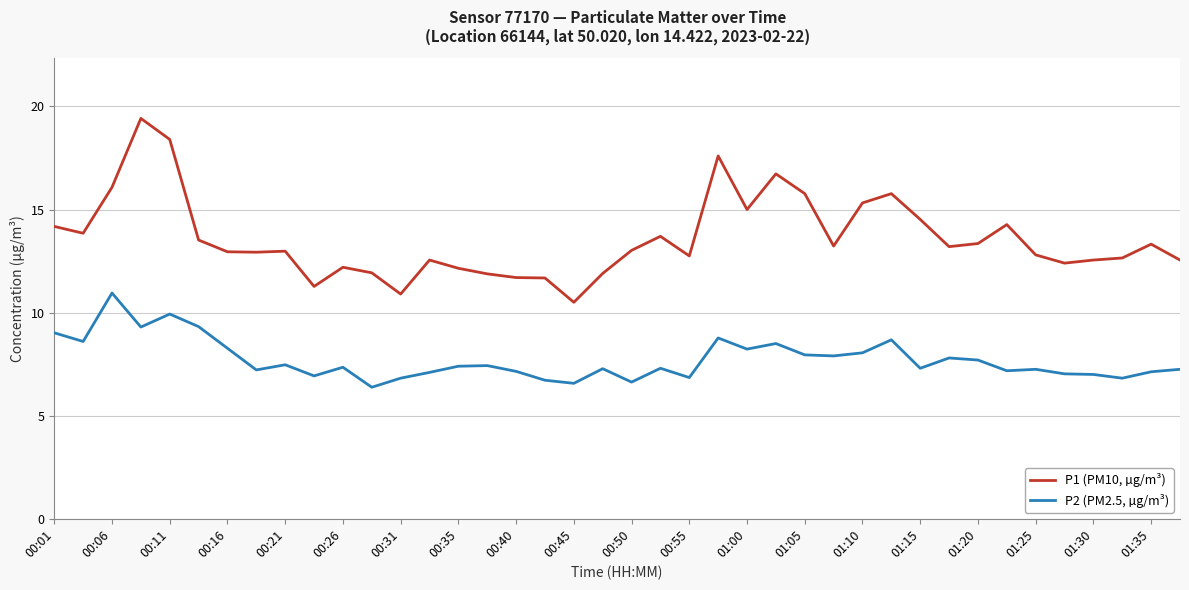

What is the difference between the maximum and minimum values in the P1 (PM10, µg/m³) series?

8.9